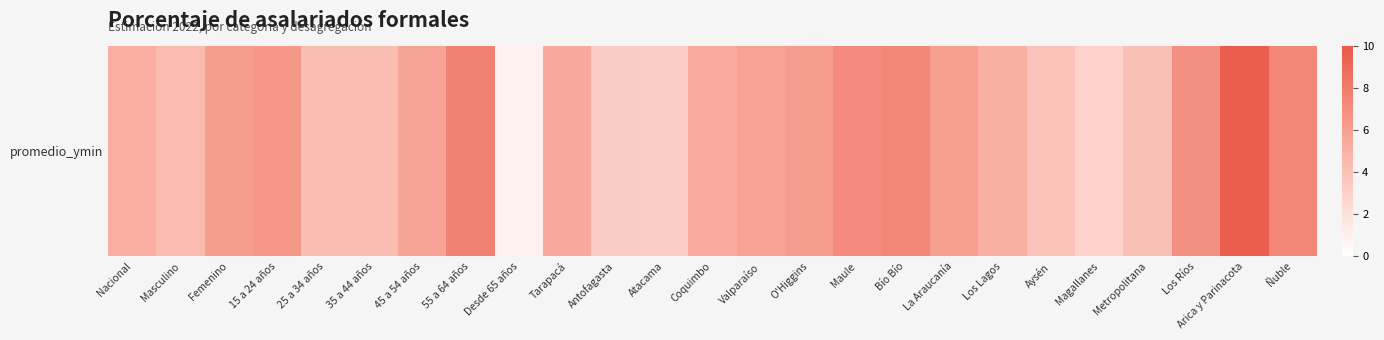

Reading right to left, list all the values displayed in this chart.

Ñuble=7.5	Arica y Parinacota=9.7	Los Ríos=6.9	Metropolitana=4.1	Magallanes=2.9	Aysén=4.0	Los Lagos=5.1	La Araucanía=6.1	Bío Bío=7.4	Maule=7.2	O'Higgins=6.2	Valparaíso=5.9	Coquimbo=5.5	Atacama=3.2	Antofagasta=3.4	Tarapacá=5.5	Desde 65 años=0.9	55 a 64 años=7.7	45 a 54 años=5.8	35 a 44 años=4.3	25 a 34 años=4.3	15 a 24 años=6.5	Femenino=6.2	Masculino=4.4	Nacional=5.2